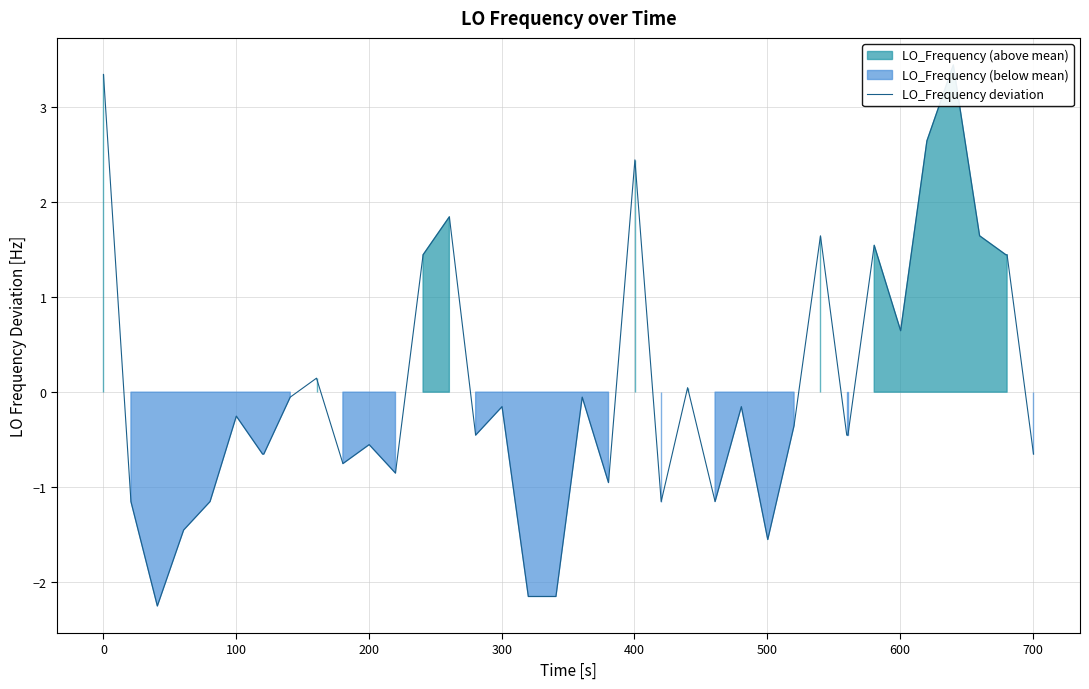

Reading right to left, transcribe all the data shown in this chart.

-0.7	1.4	1.4	1.6	3.4	2.6	0.6	1.5	-0.5	-0.5	1.6	-0.4	-1.6	-0.2	-1.2	0.0	-1.2	2.4	-1.0	-0.1	-2.2	-2.2	-2.2	-0.2	-0.5	1.8	1.4	-0.9	-0.6	-0.8	0.1	-0.1	-0.7	-0.7	-0.3	-1.2	-1.5	-2.3	-1.2	3.3